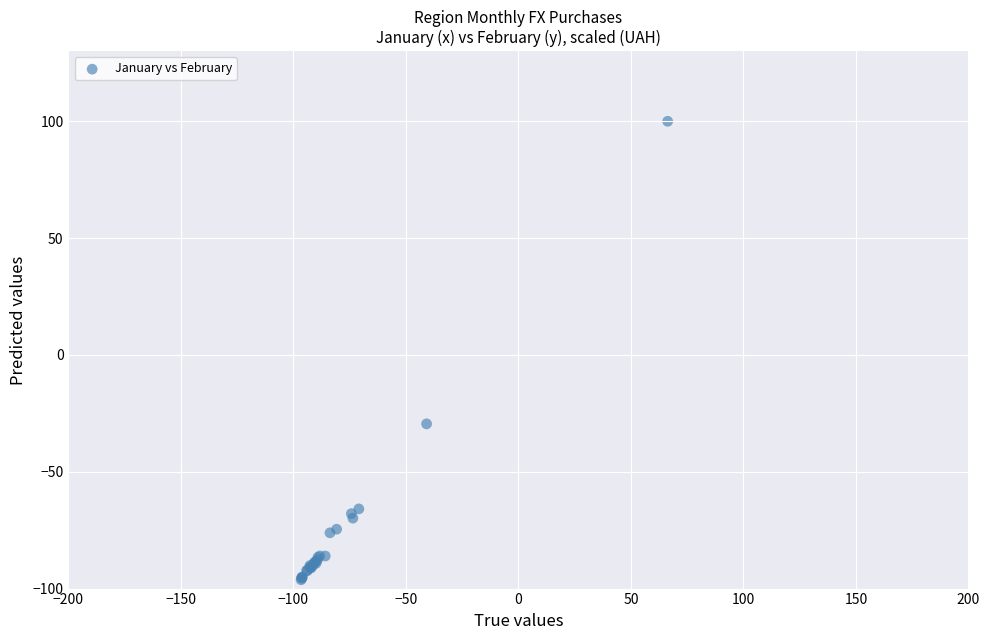

What Y value in the scatter plot is closest to 1?

-29.5